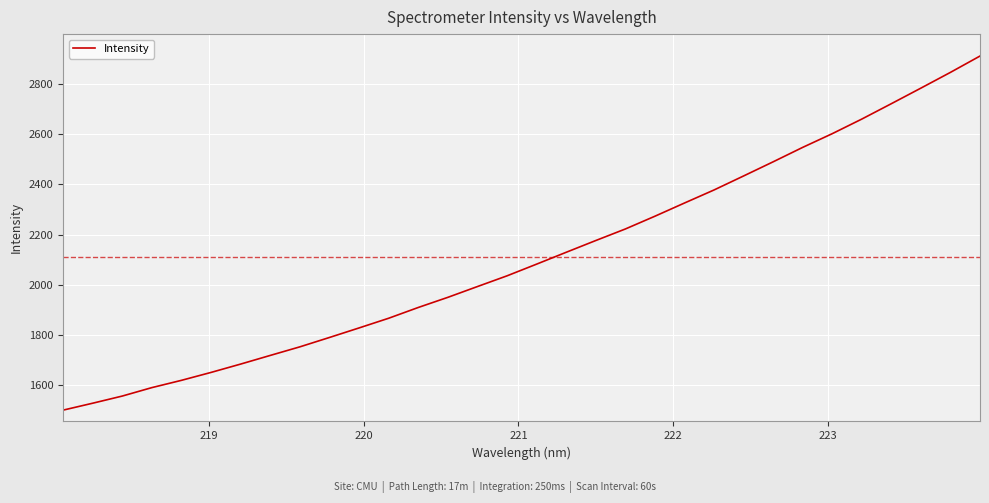

What is the smallest value displayed?

1500.9